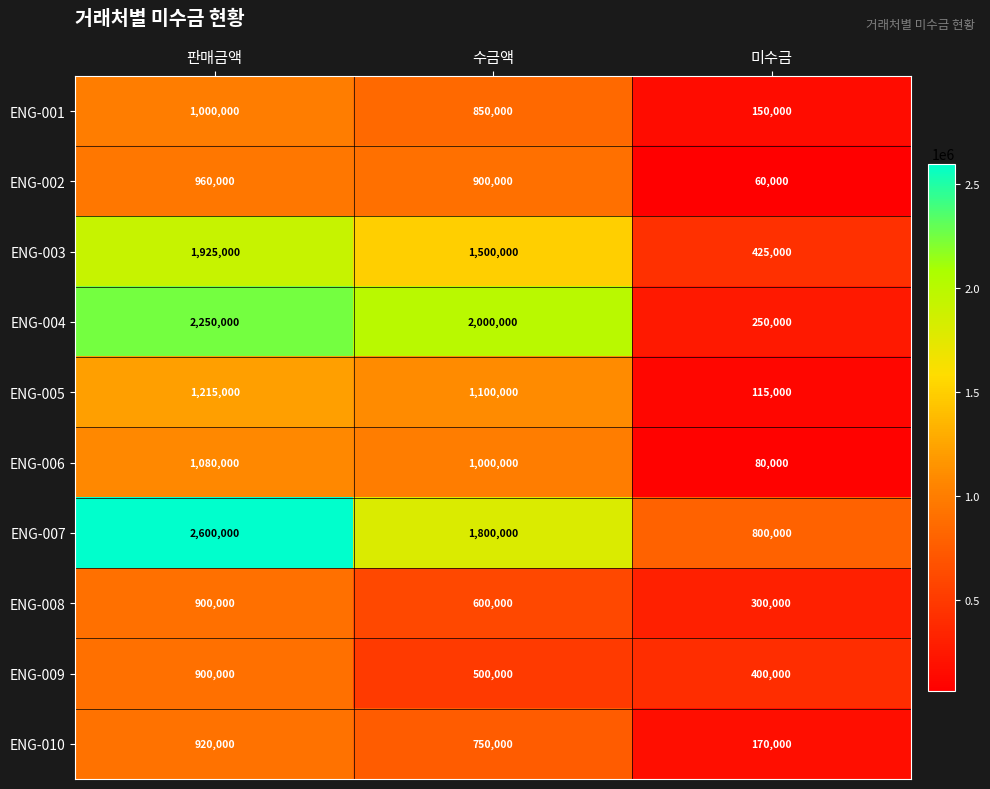

What is the difference between the highest and lowest values at 수금액?

1500000